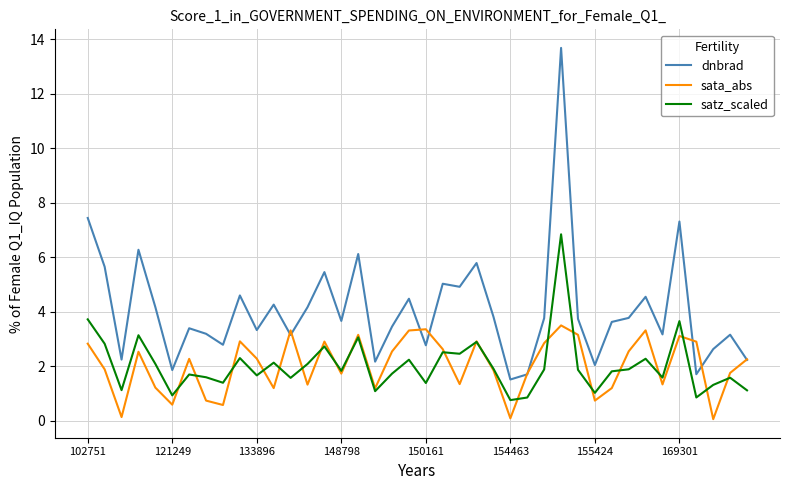

Which series has the largest range (max minus min)?

dnbrad